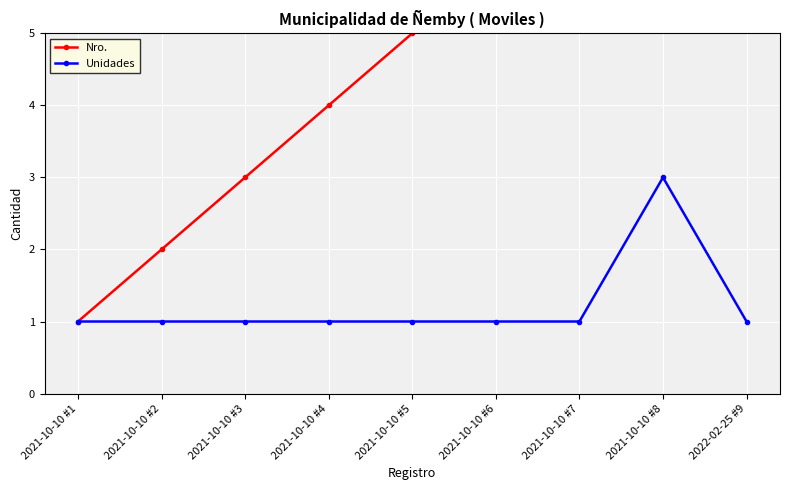

How many Nro. values are between 3 and 7?

5